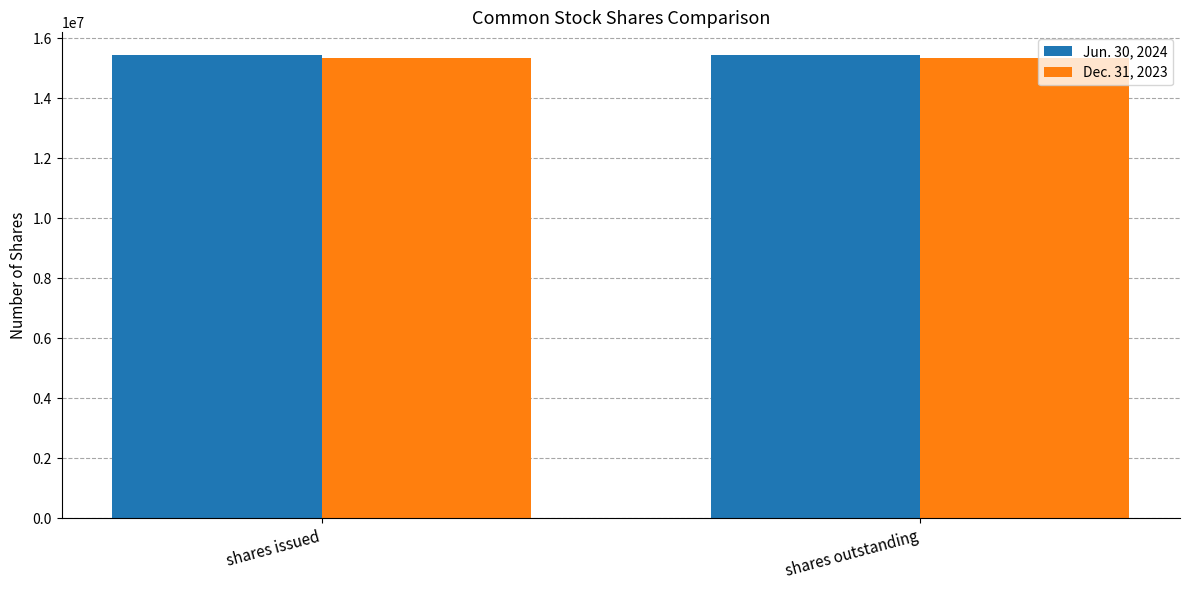

How many bars are there in total?

4